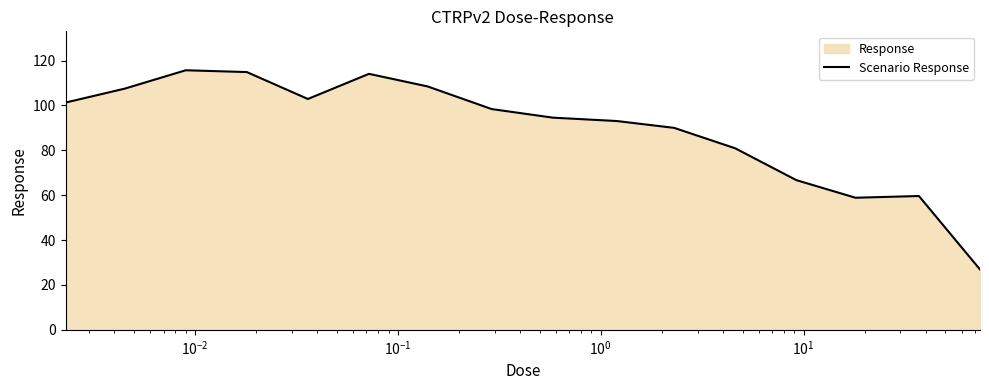

What is the average value?

89.6